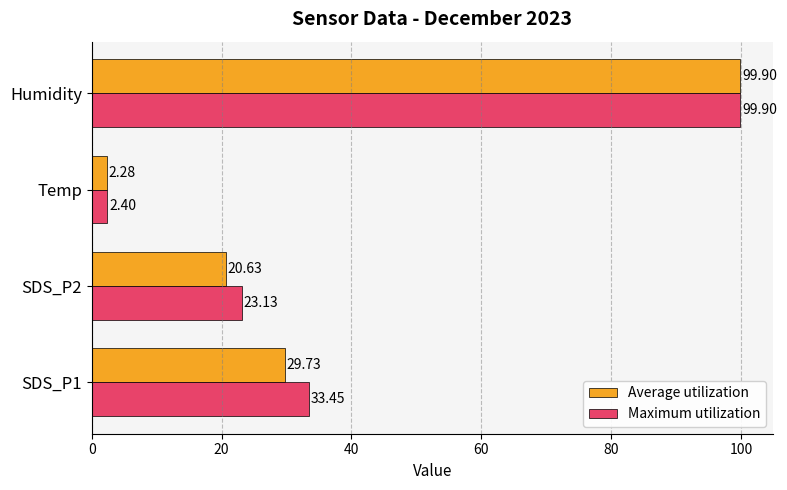

Which category has the highest value across all series?

Humidity